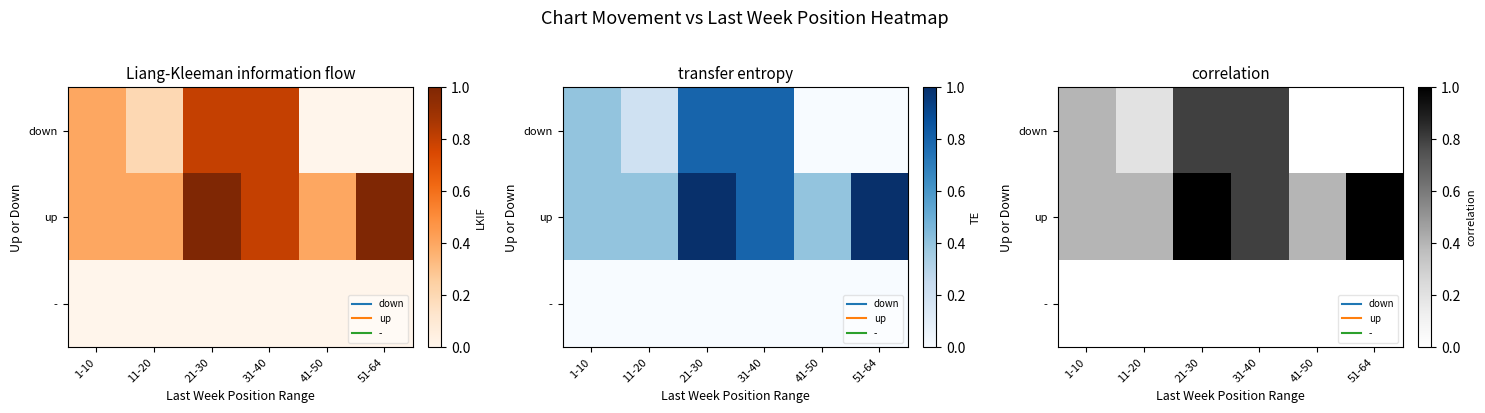

At which category is the sum across all series the highest?

21-30